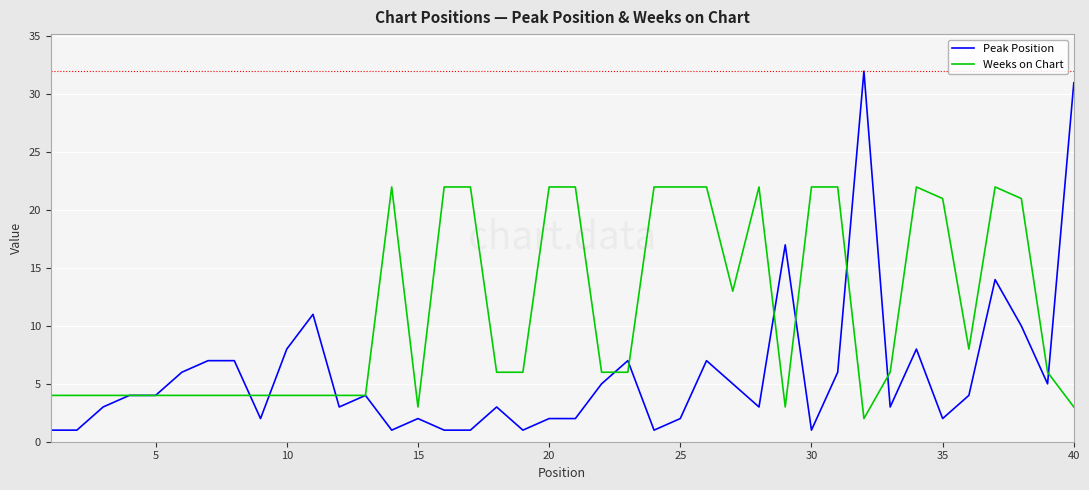

List the series in order of their overall mean, highest first.

Weeks on Chart, Peak Position